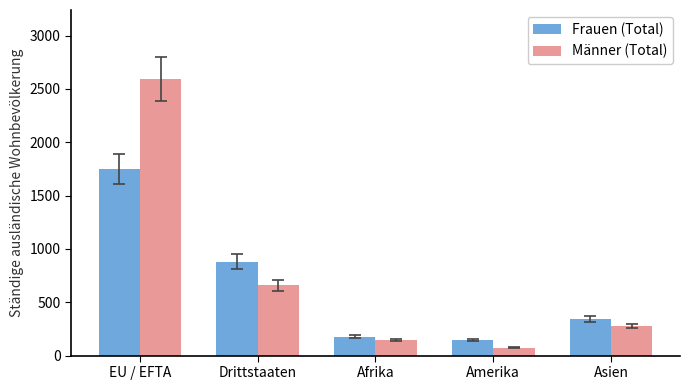

Which series changed the most between Amerika and Asien?

Frauen (Total)